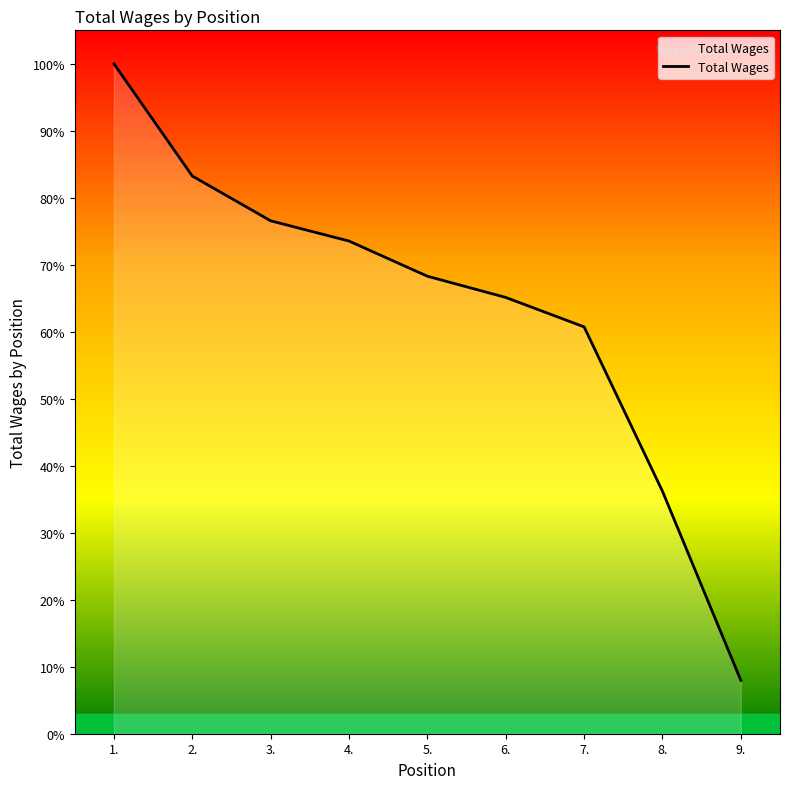

Does the chart have visible grid lines?

No